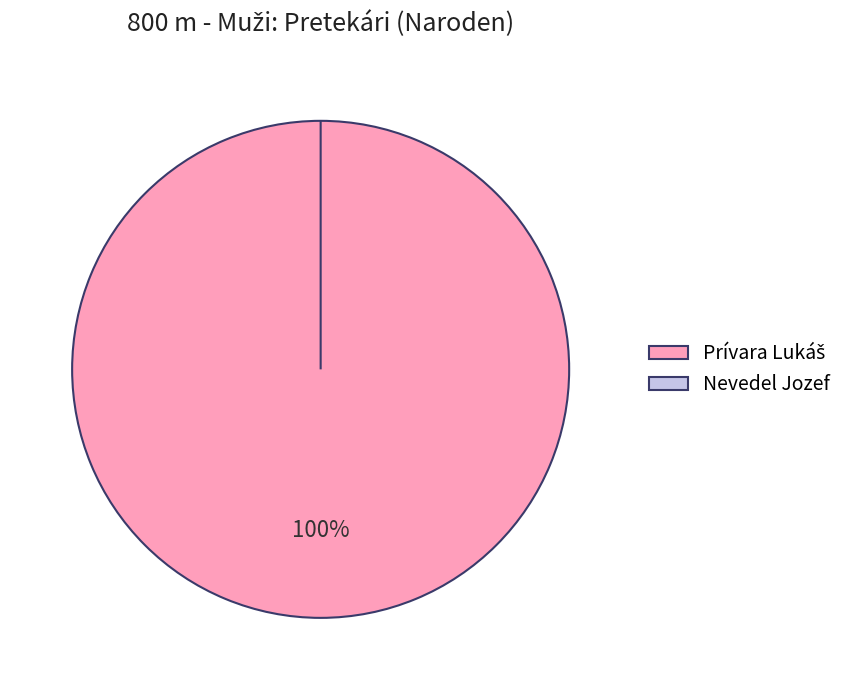

How many slices are in this pie chart?

2